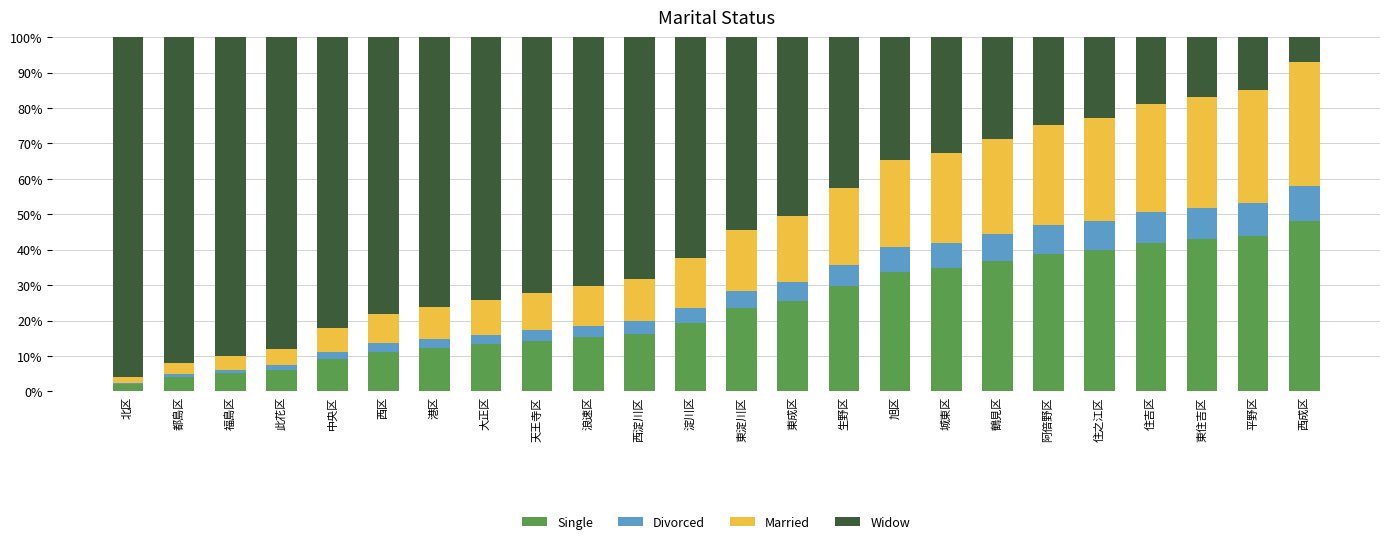

Where is Single nearest to the value 25?

東成区